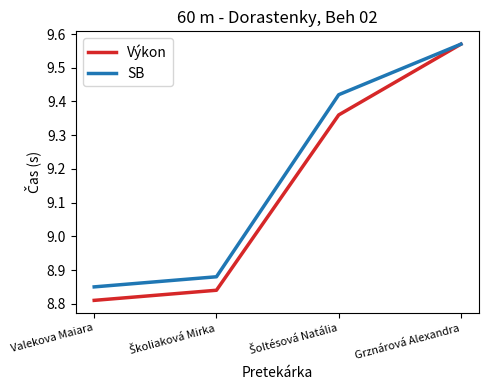

Rank the series by their average value, from lowest to highest.

Výkon, SB